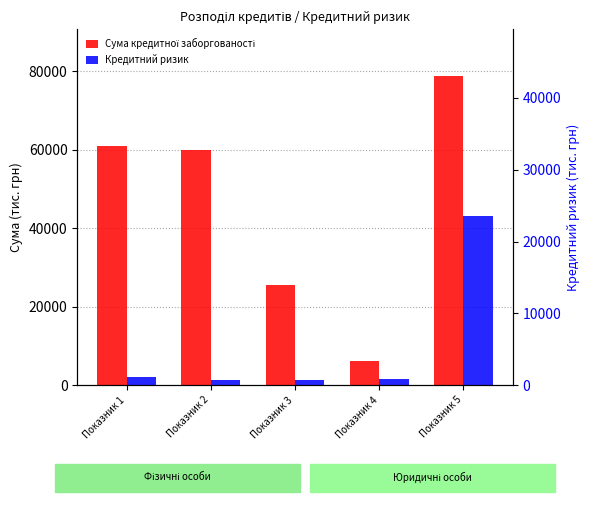

True or false: Кредитний ризик has a value of 70412.1 at Показник 5.

False